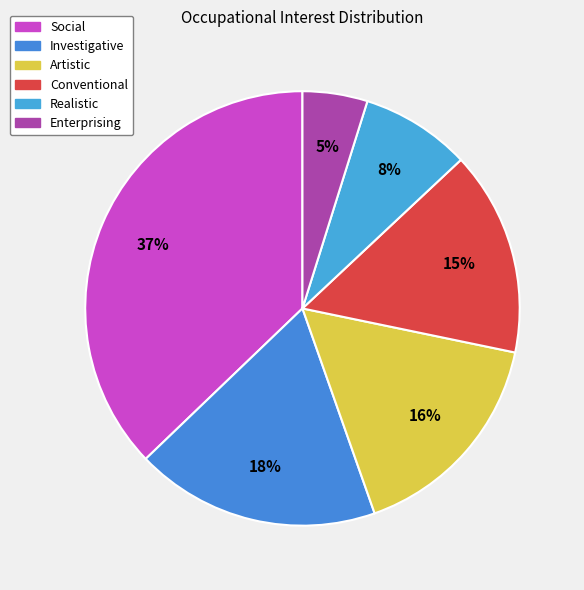

Is it true that Social is 37% of the pie?

True